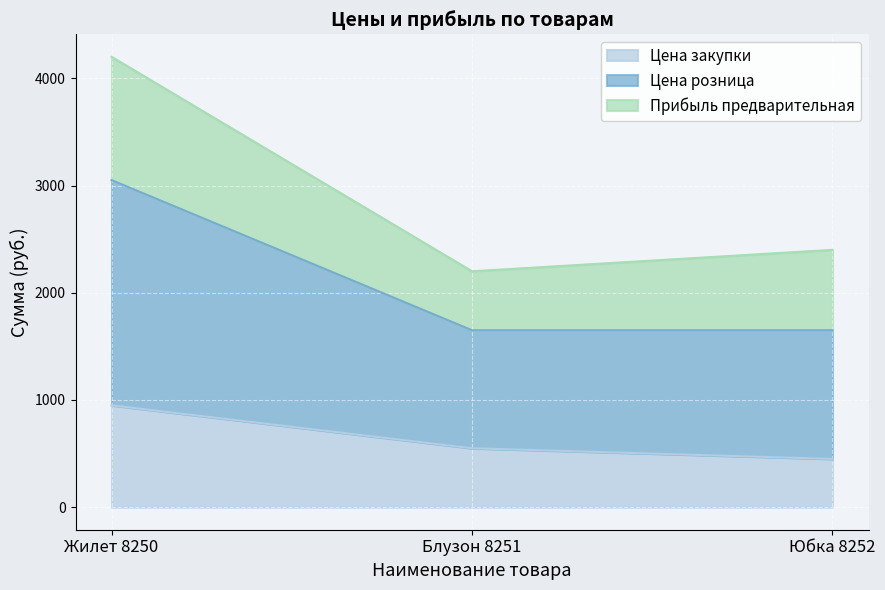

Which series has the largest range (max minus min)?

Цена розница